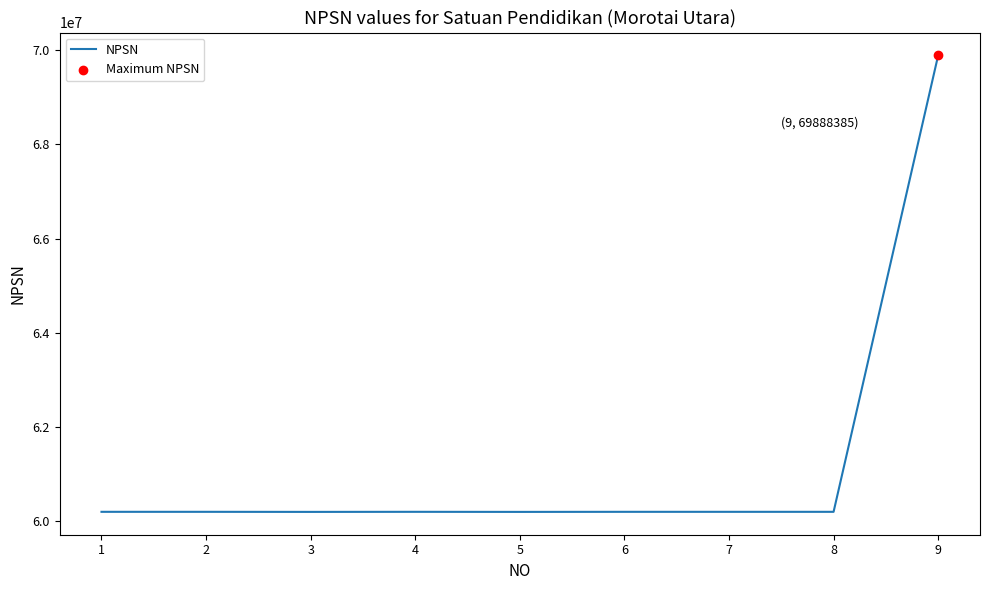

What is the ratio of the value at 1 to the value at 3?

1.0